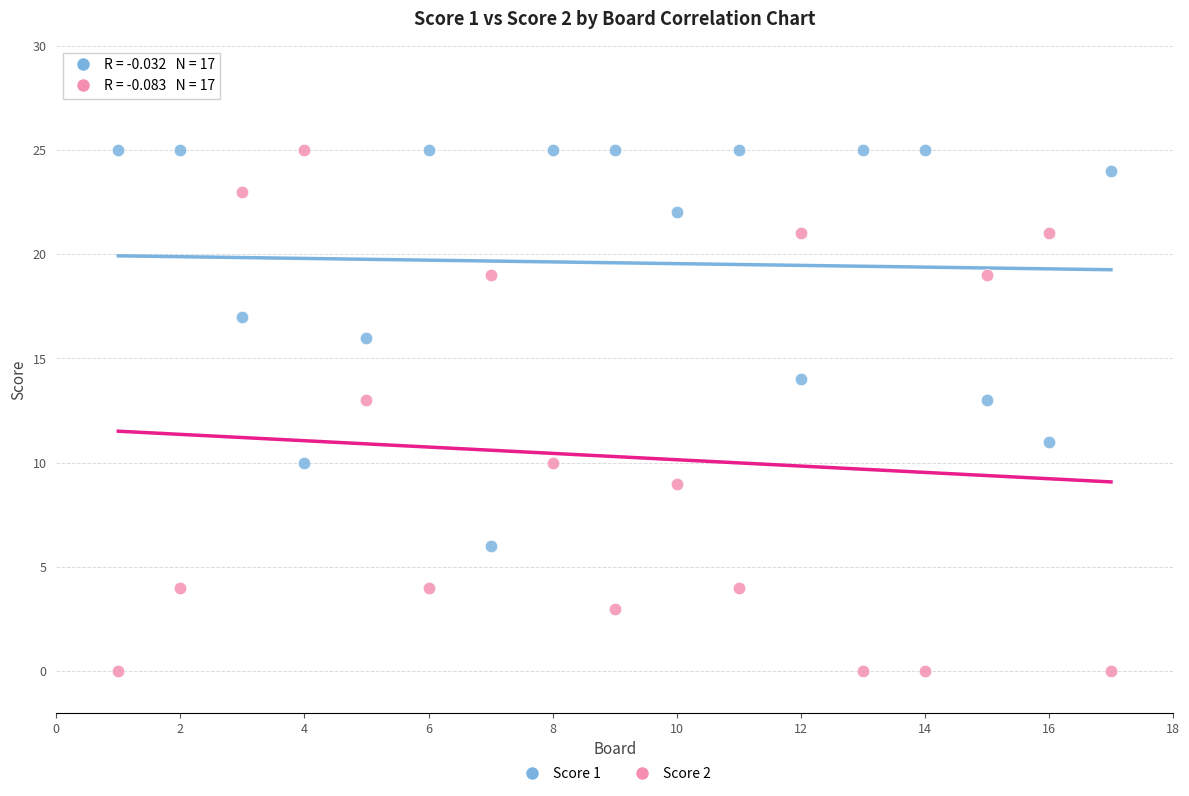

Which series has the widest spread of Y values?

Score 2